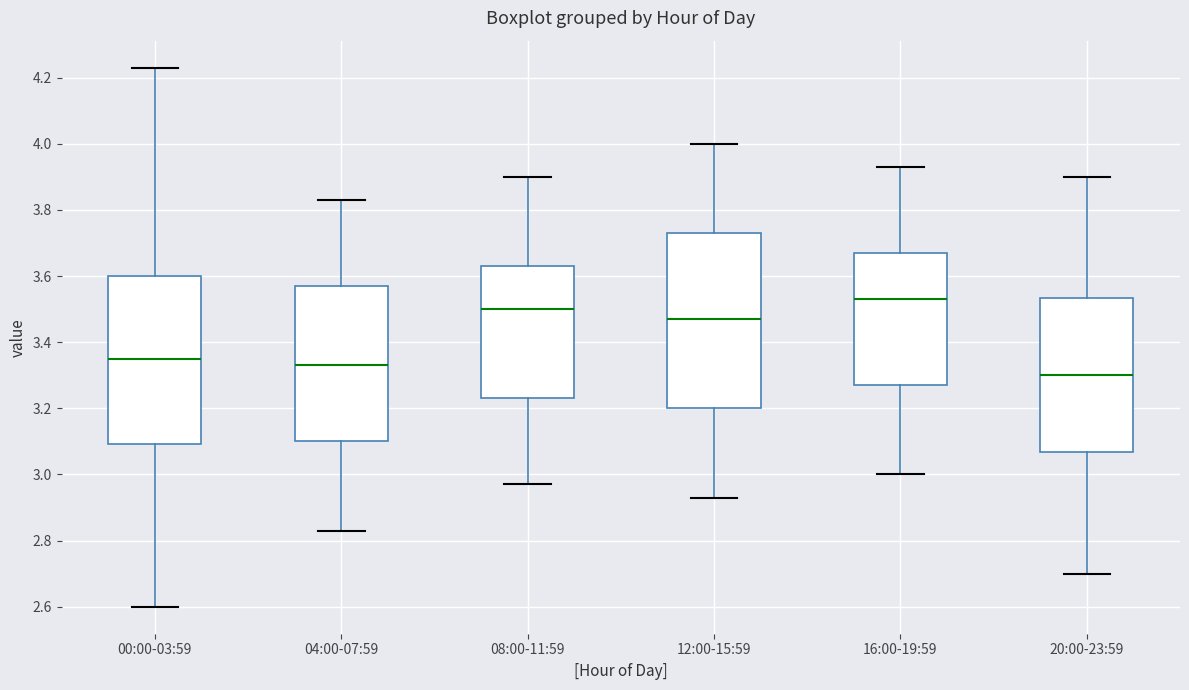

Where does the lower whisker of the box for 00:00-03:59 end on the y-axis? The values are not printed on the chart, so give them approximately, as read against the axis.

2.60